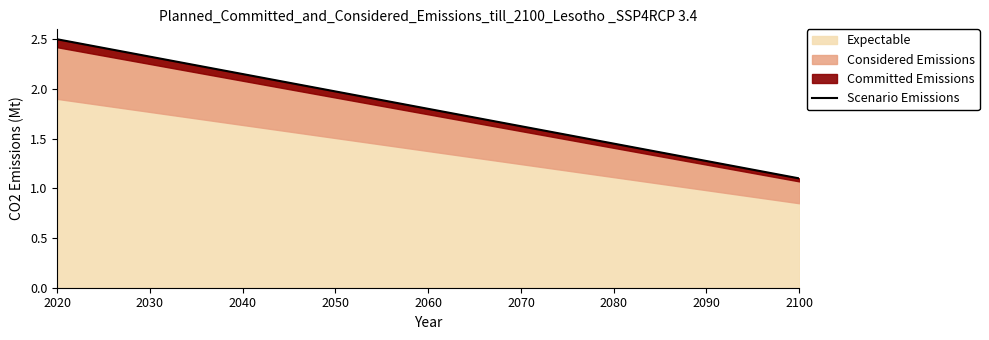

Is it true that Expectable equals 0.4 at 2100?

False